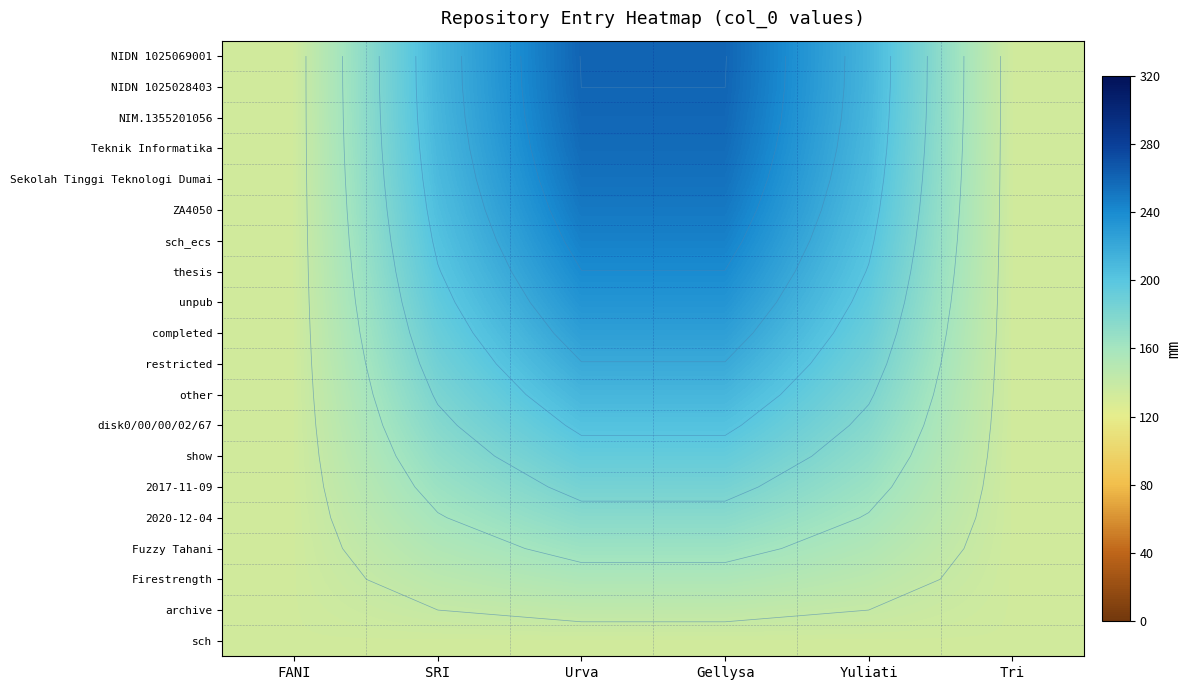

What is the spread (max minus min) of values at Yuliati?

78.5